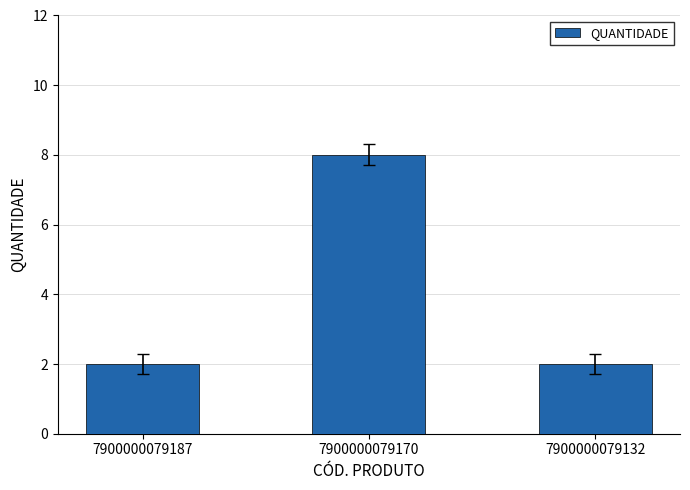

What is the difference between the maximum and minimum values?

6